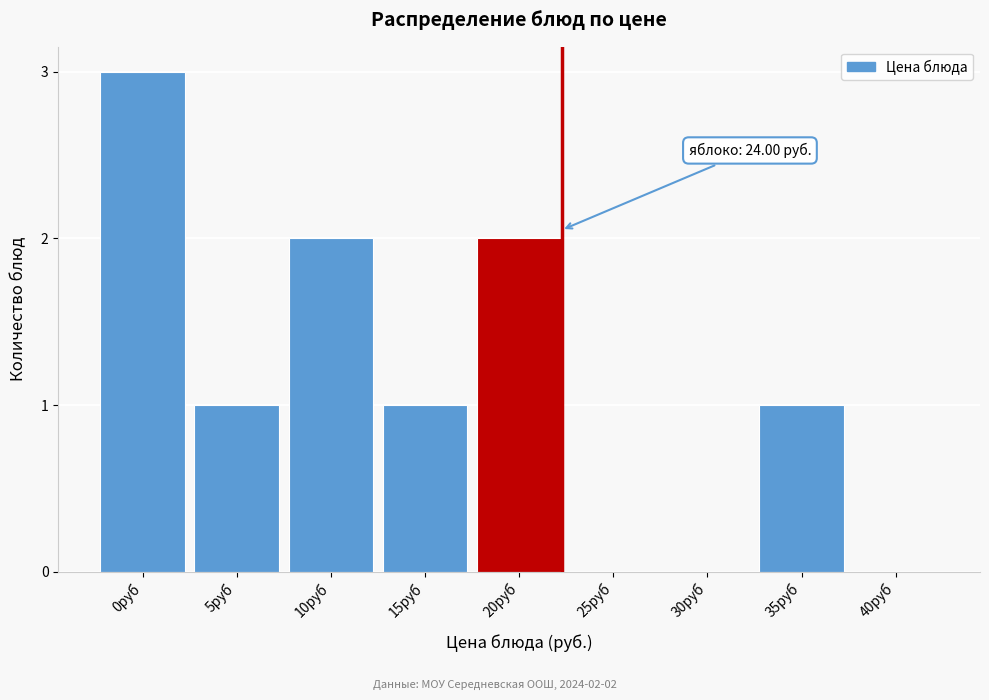

Reading right to left, transcribe all the data shown in this chart.

40руб=0	35руб=1	30руб=0	25руб=0	20руб=2	15руб=1	10руб=2	5руб=1	0руб=3